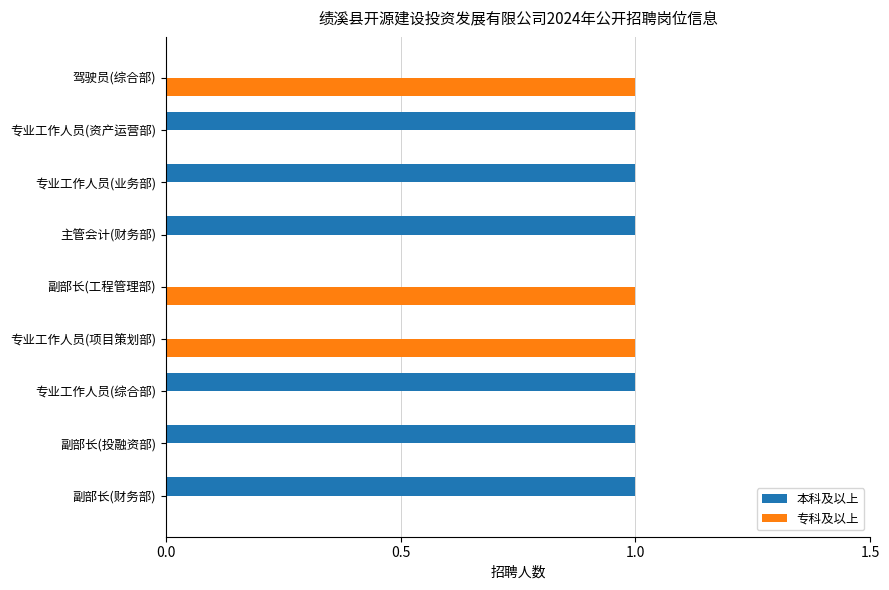

Is it true that 本科及以上 equals 1 at 专业工作人员(综合部)?

True